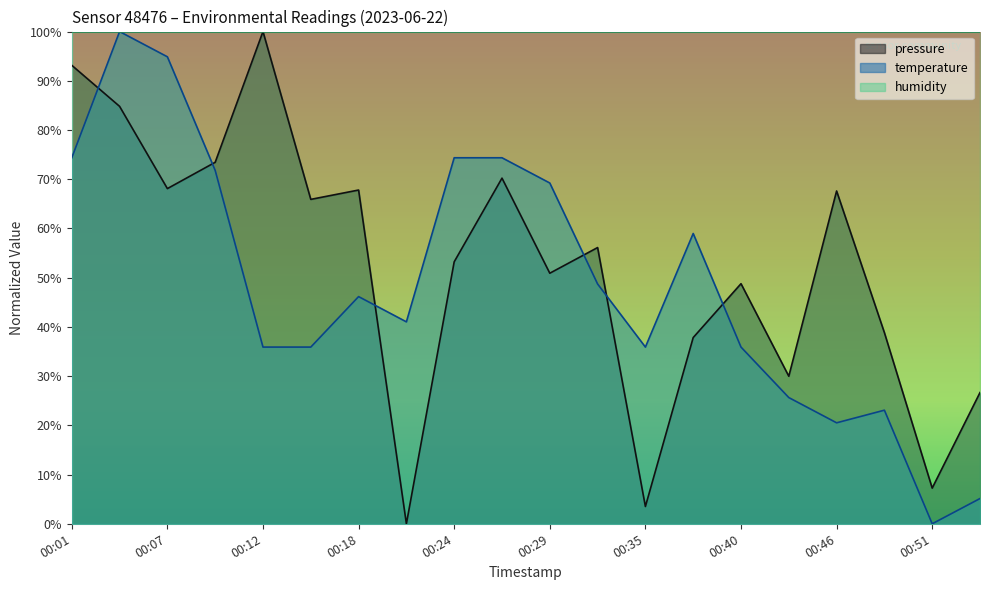

At 00:01, list the series in order from largest to smallest.

humidity, pressure, temperature